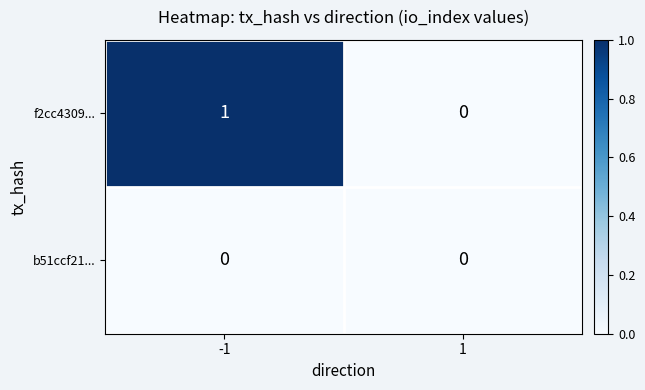

Which series has the widest spread of values?

f2cc4309...